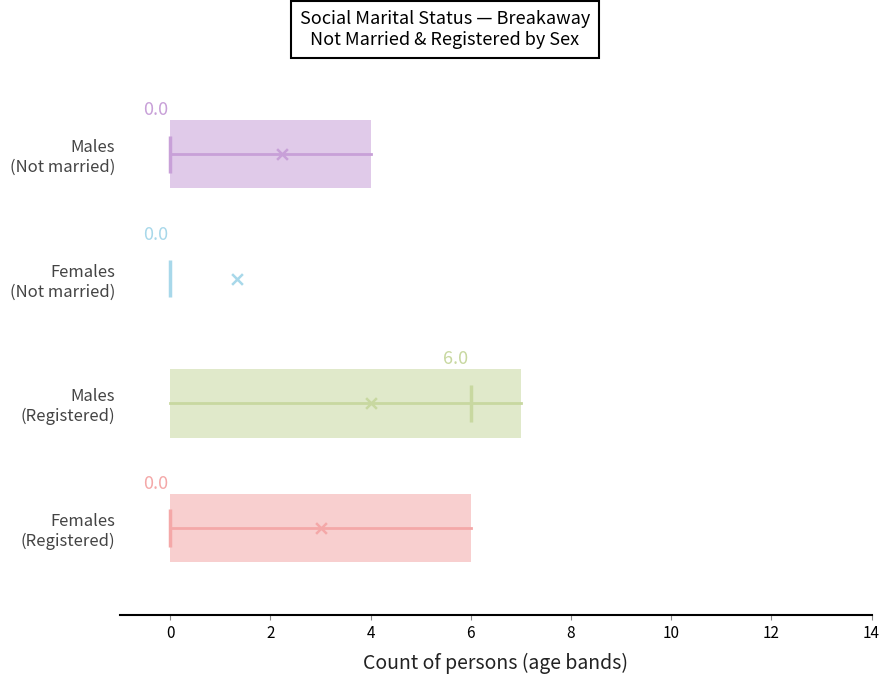

Which box is the widest, from its left edge to its right edge?

Males (Registered)